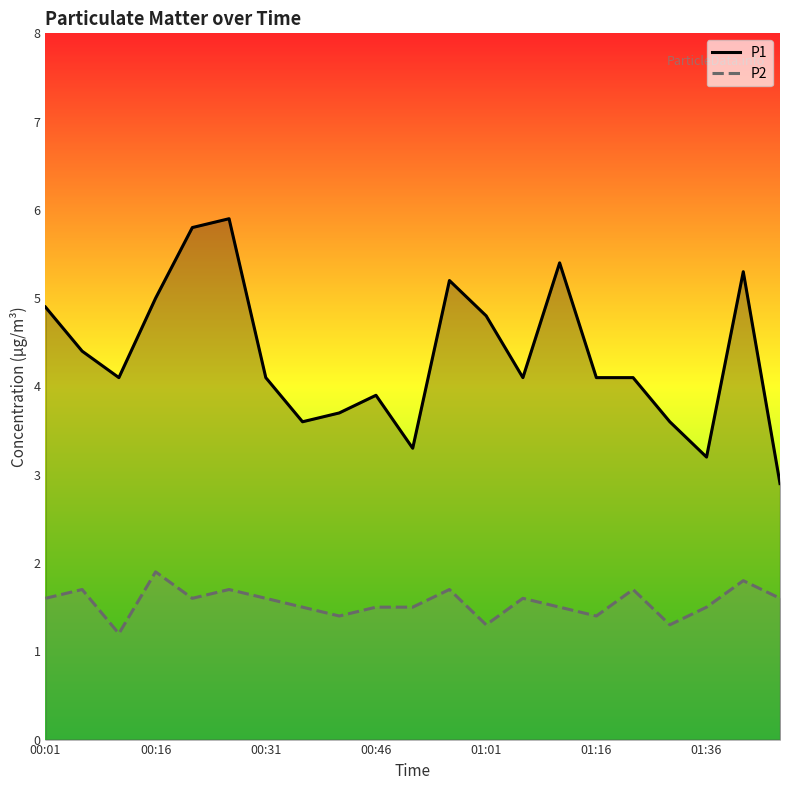

Which series has the largest total across all categories?

P1